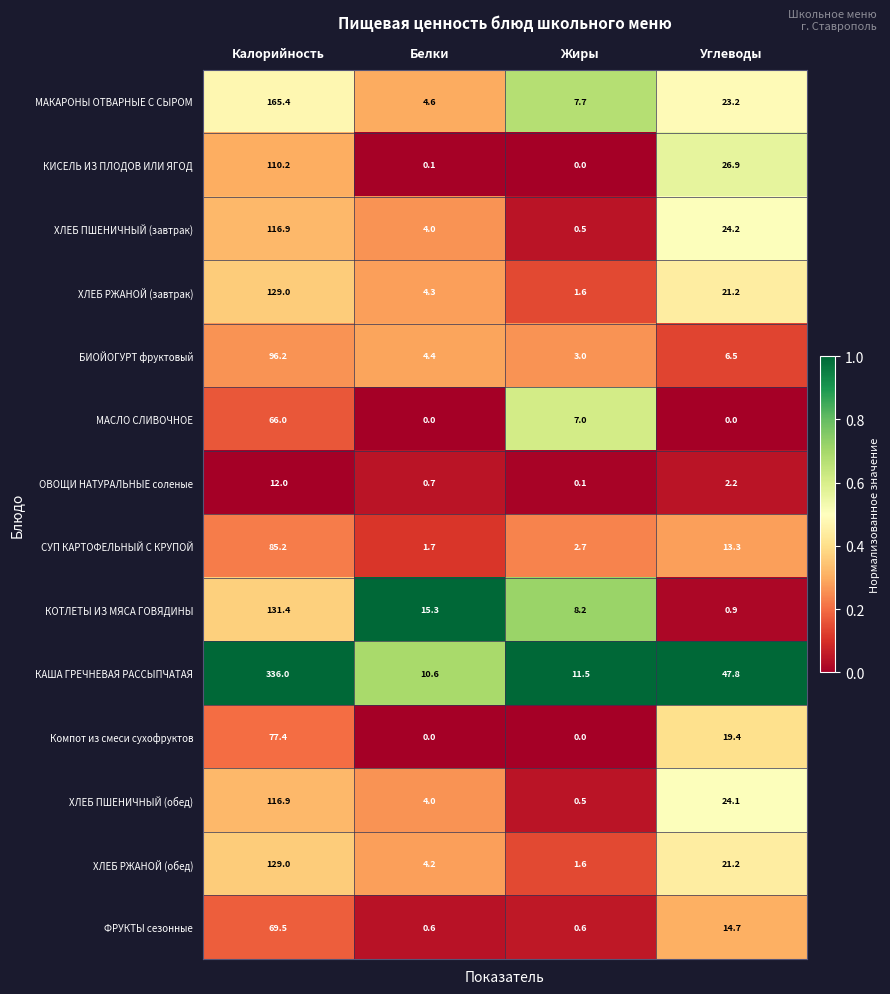

Which series changed the most between Белки and Углеводы?

КАША ГРЕЧНЕВАЯ РАССЫПЧАТАЯ